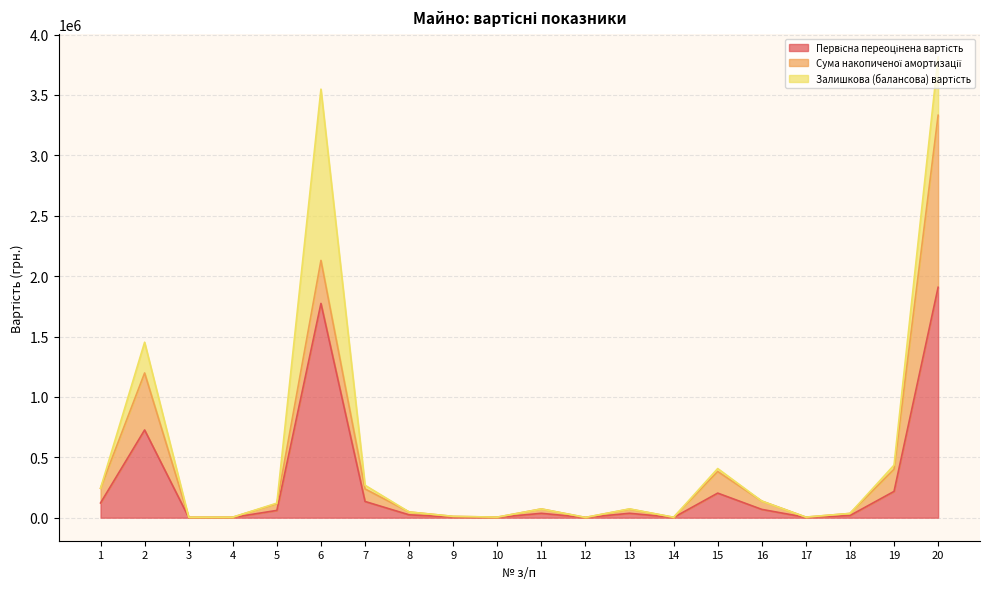

At which category is the sum across all series the highest?

20